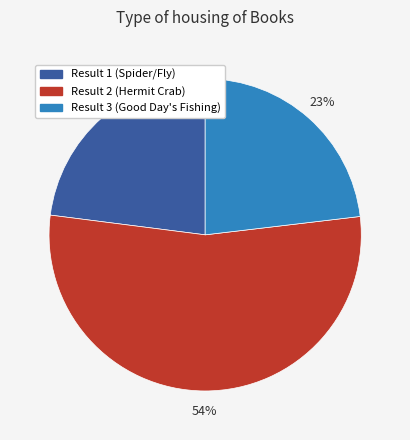

To the nearest percent, what is the difference between the largest and smallest slice percentages?

31%